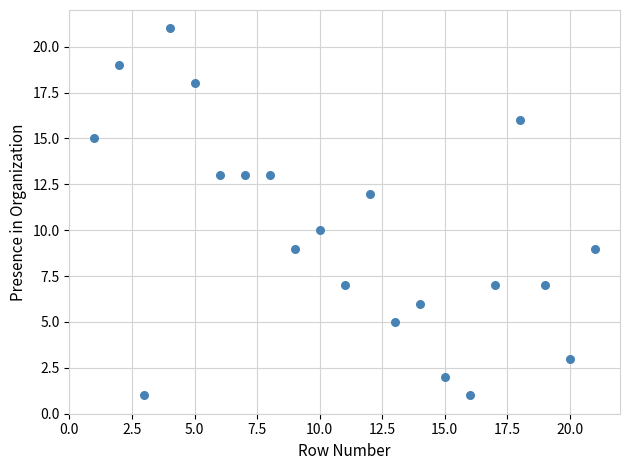

What is the range of Y values (max minus min)?

20